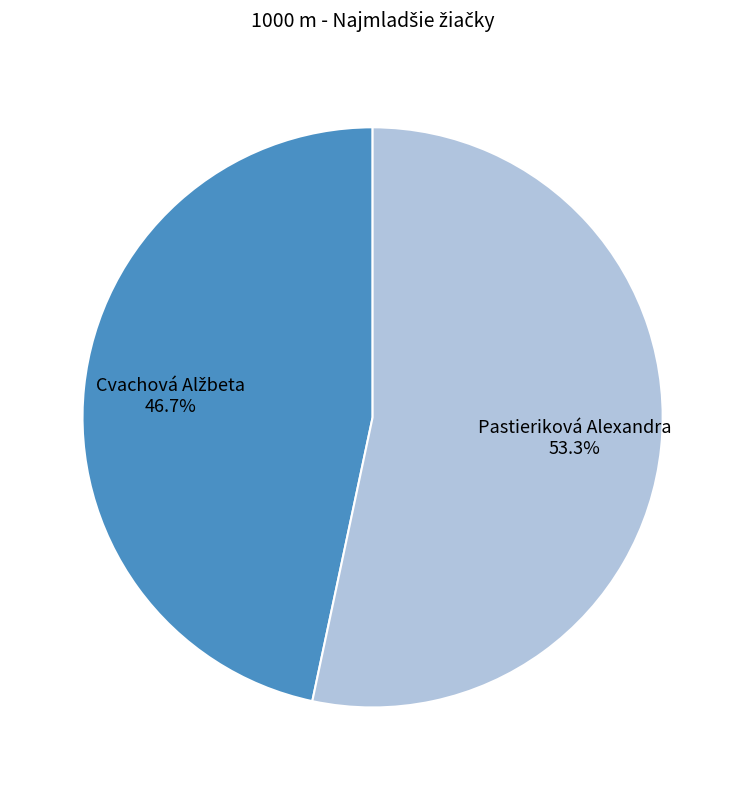

Which category has the biggest portion of the pie?

Pastieriková Alexandra